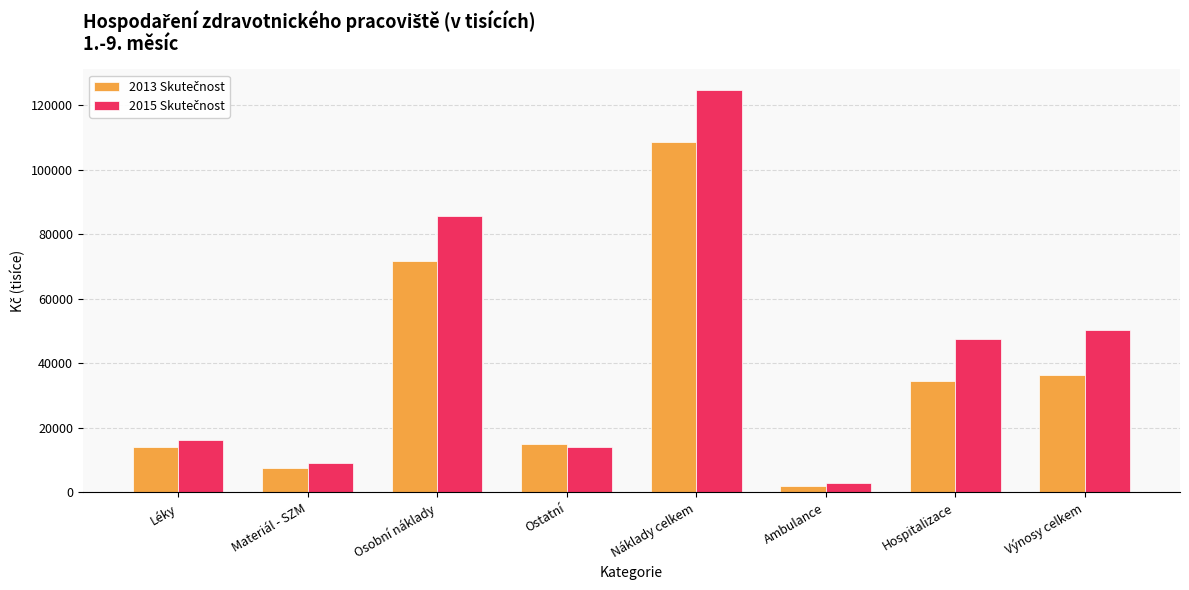

What position from the right is Osobní náklady?

6